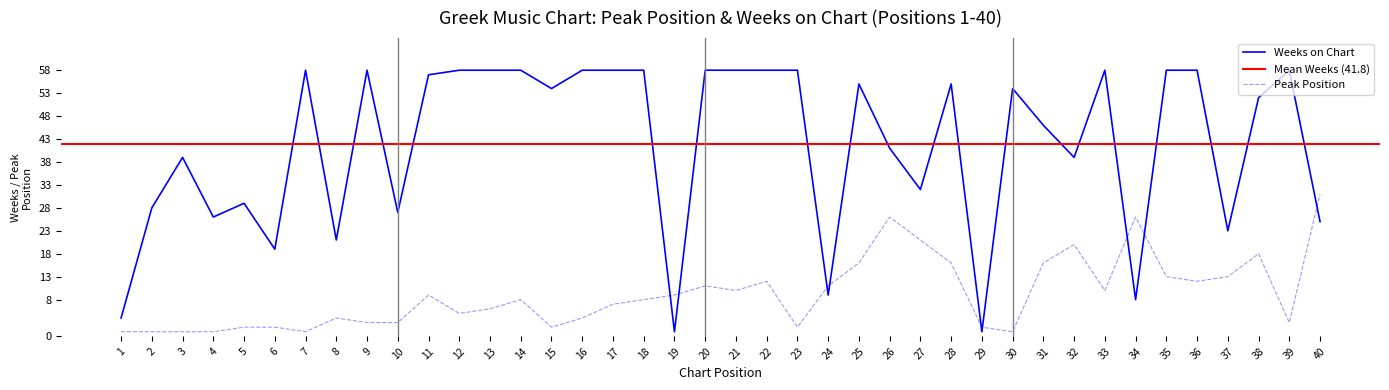

Which series changed the most between 22 and 24?

Weeks on Chart